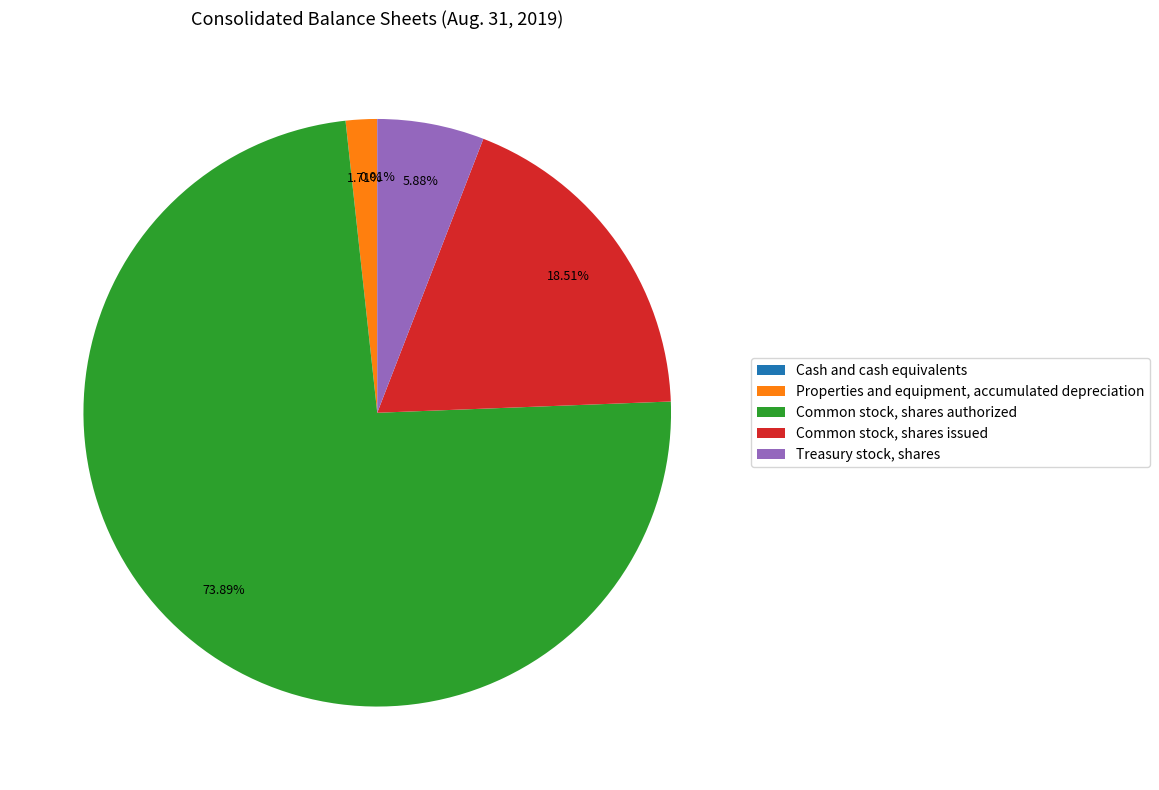

To the nearest percent, what is the difference between the Common stock, shares authorized and Treasury stock, shares slice percentages?

68%